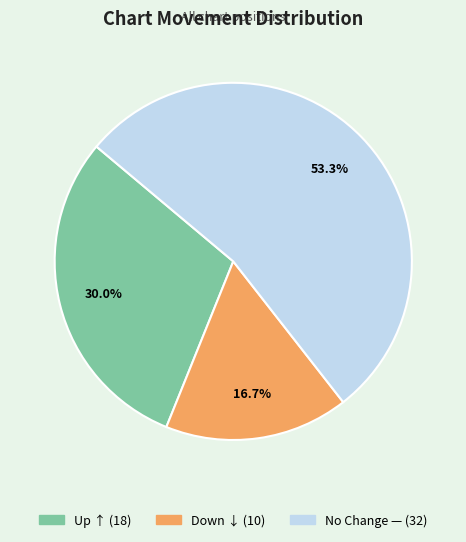

Is there any slice that represents more than half of the pie?

Yes